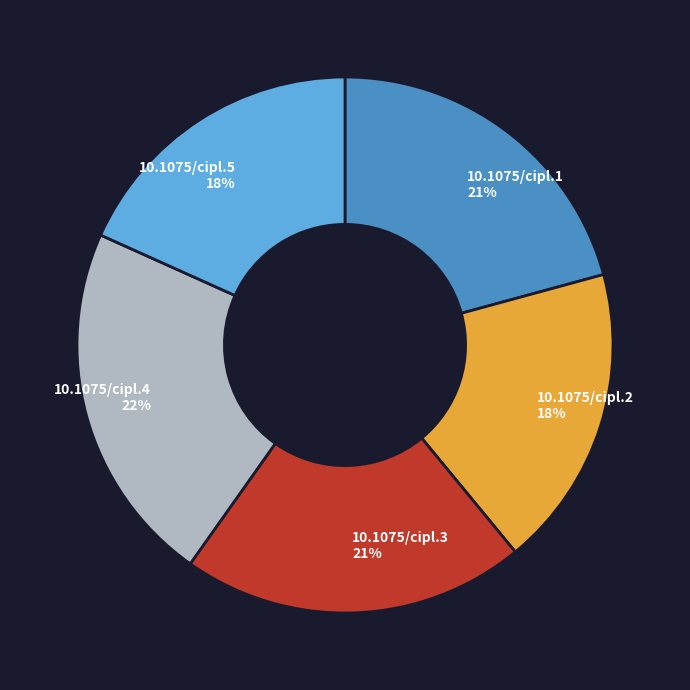

Is it true that 10.1075/cipl.3 is 21% of the pie?

True